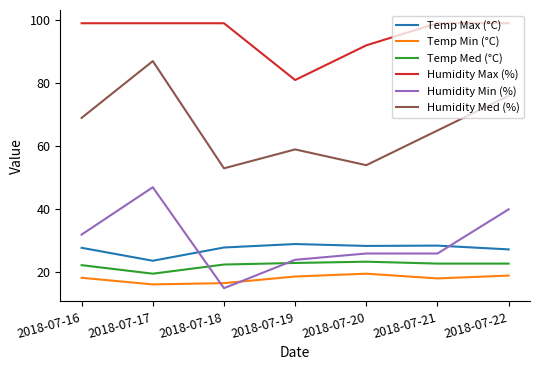

True or false: Temp Max (°C) and Temp Med (°C) intersect in this chart.

False